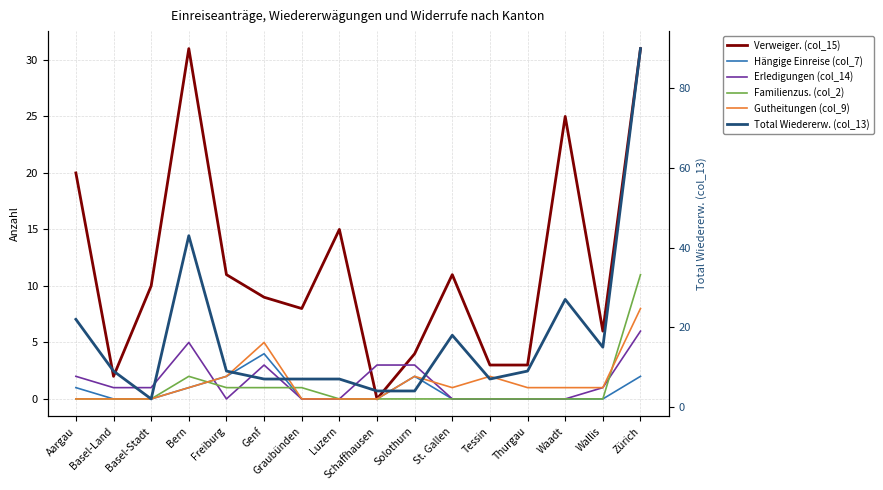

Where is Familienzus. (col_2) nearest to the value 5?

Bern